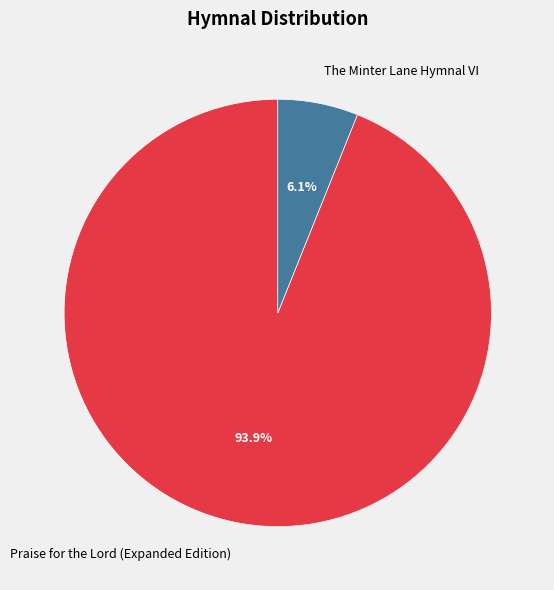

Is there any slice that represents more than half of the pie?

Yes